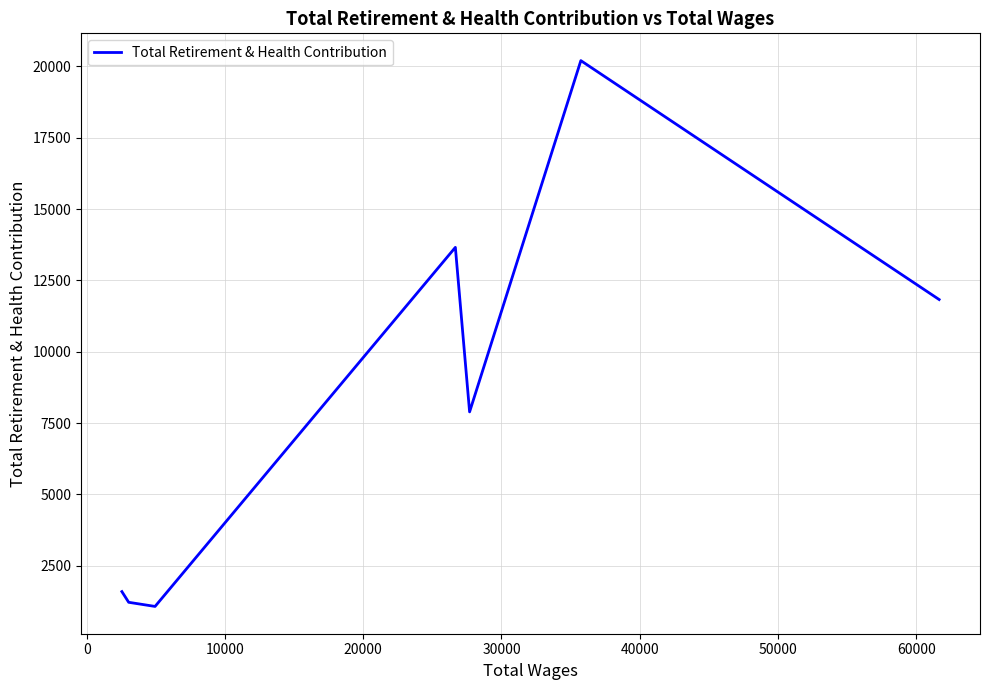

What is the greatest value displayed?

20203